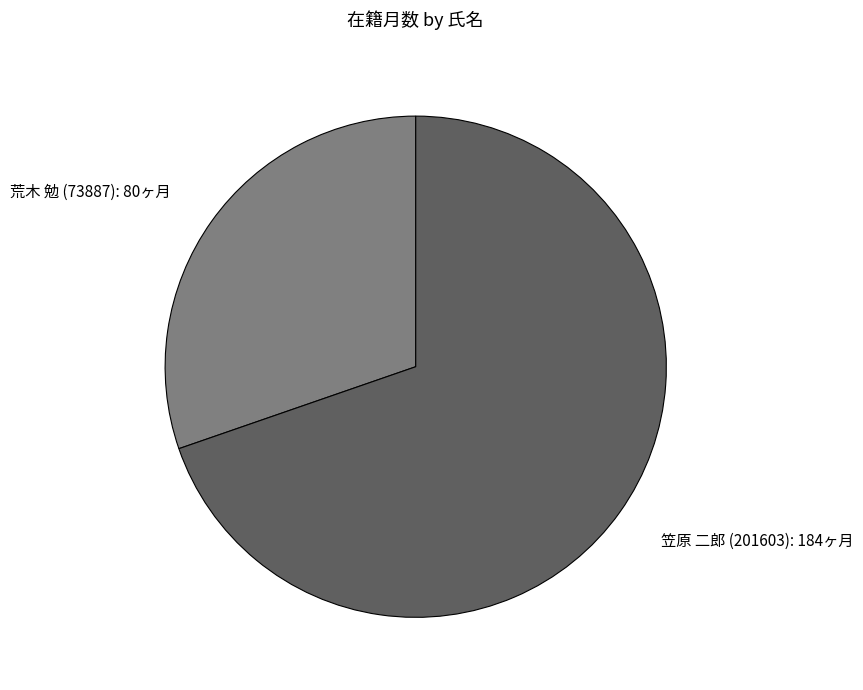

Is the sum of 笠原 二郎 (201603) and 荒木 勉 (73887) greater than half?

Yes